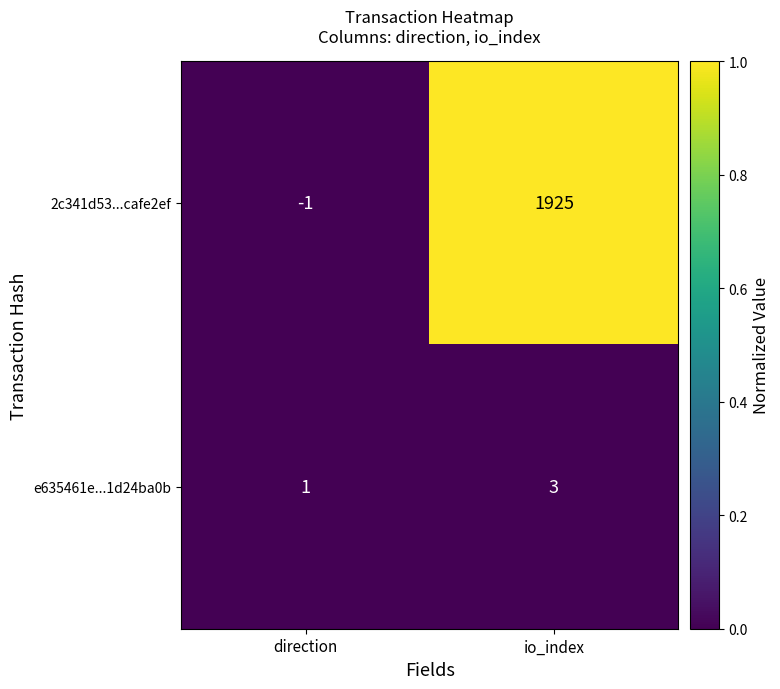

Between direction and io_index, which series saw the biggest shift?

2c341d53...cafe2ef